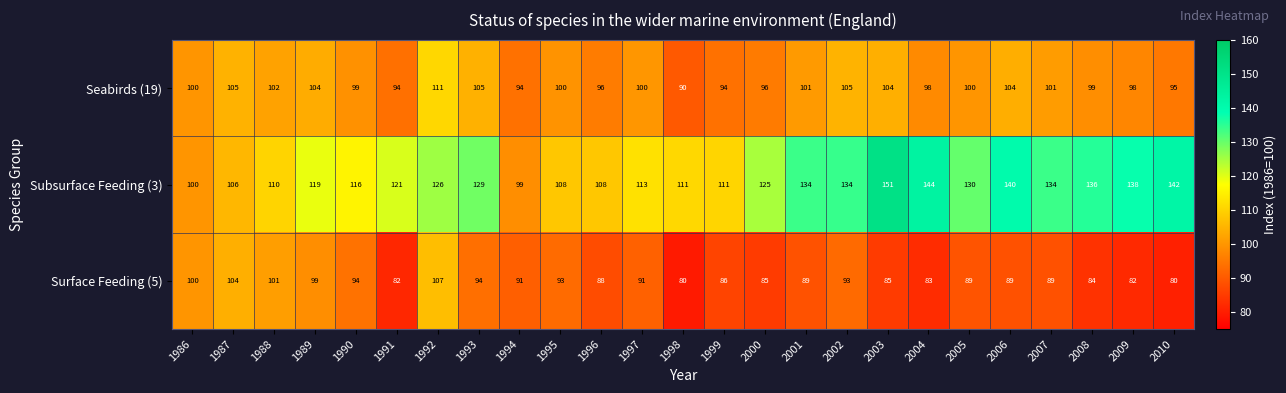

Read the Subsurface Feeding (3) value at 1986, to the nearest 5.

100